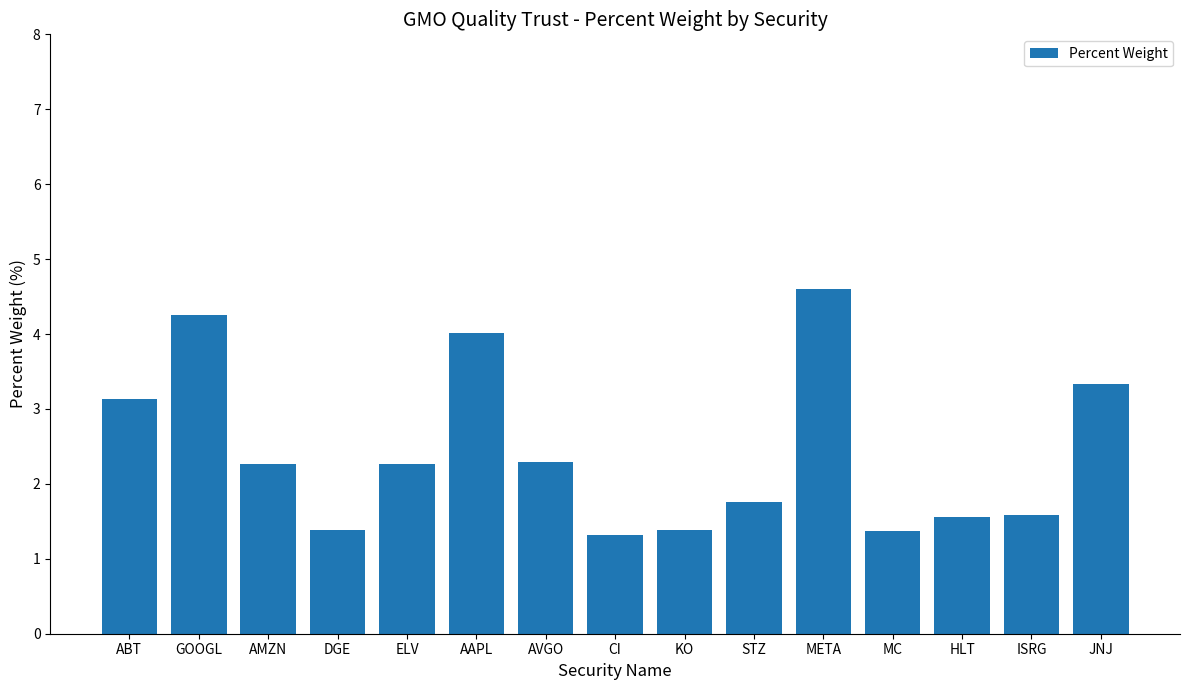

The value at GOOGL is 5.9. True or false?

False